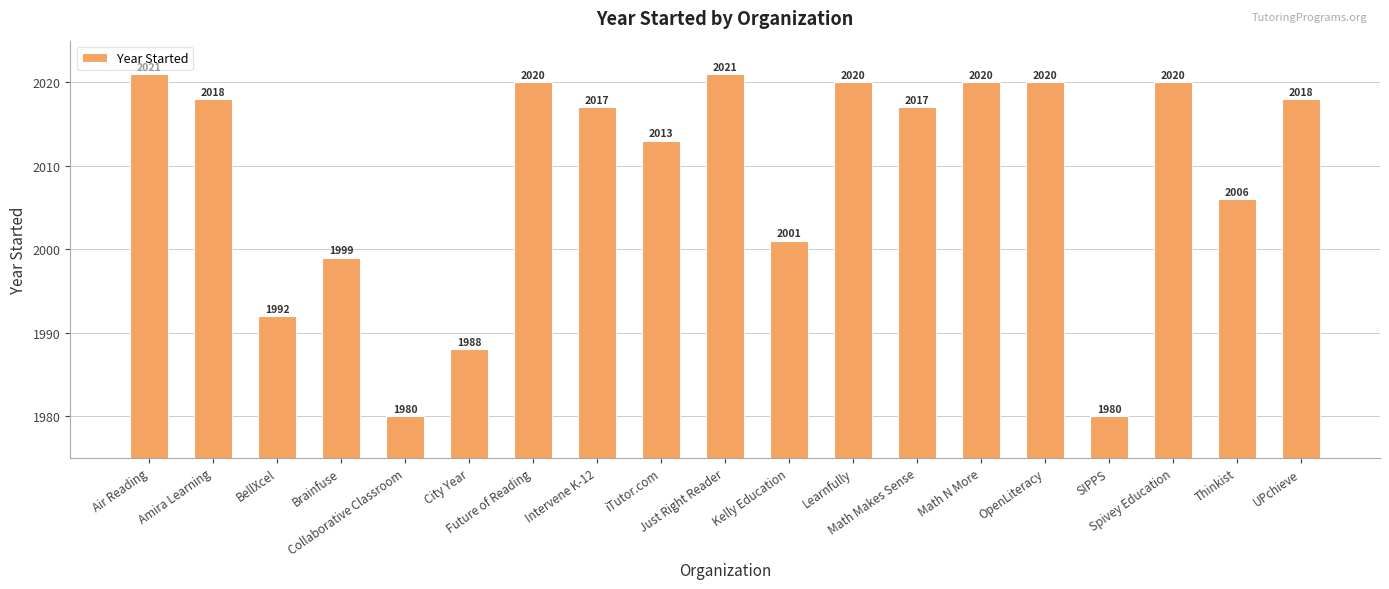

What is the smallest value displayed?

1980